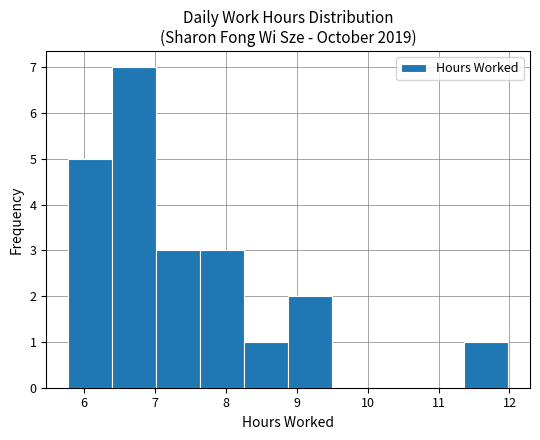

Reading left to right, transcribe this chart: for each bar, give the range it covers on the x-axis and its height. Neither the bar edges nor the heights are printed on the chart, so give them approximately, as read against the axes.

5.78 to 6.40: 5
6.40 to 7.02: 7
7.02 to 7.64: 3
7.64 to 8.26: 3
8.26 to 8.88: 1
8.88 to 9.50: 2
9.50 to 10.12: 0
10.12 to 10.74: 0
10.74 to 11.36: 0
11.36 to 11.98: 1